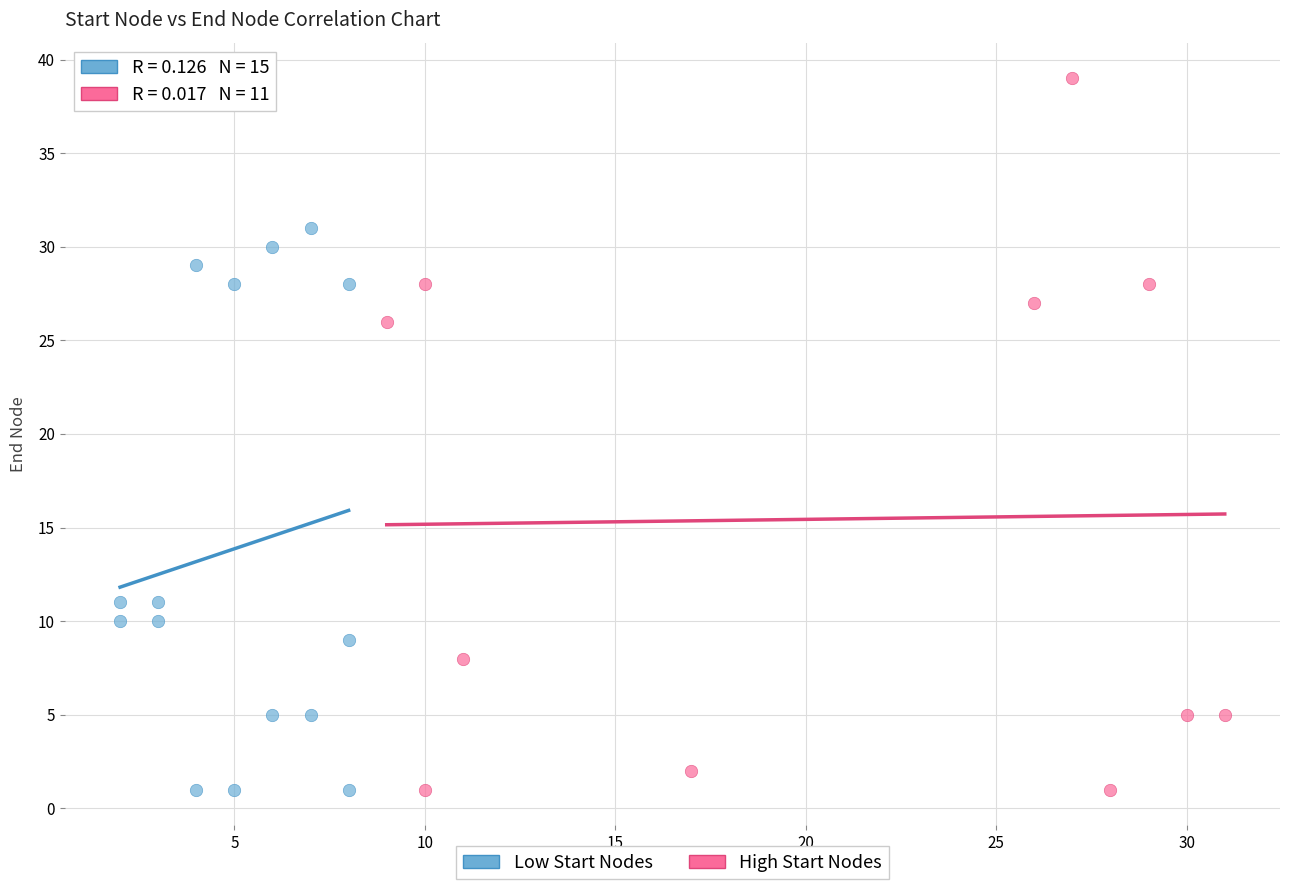

Which series has the widest spread of Y values?

High Start Nodes